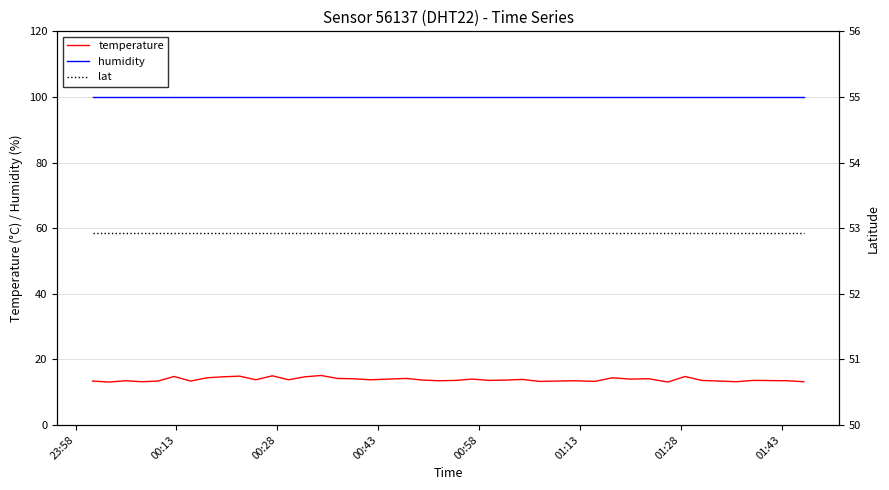

What is the highest value of the humidity series?

99.9